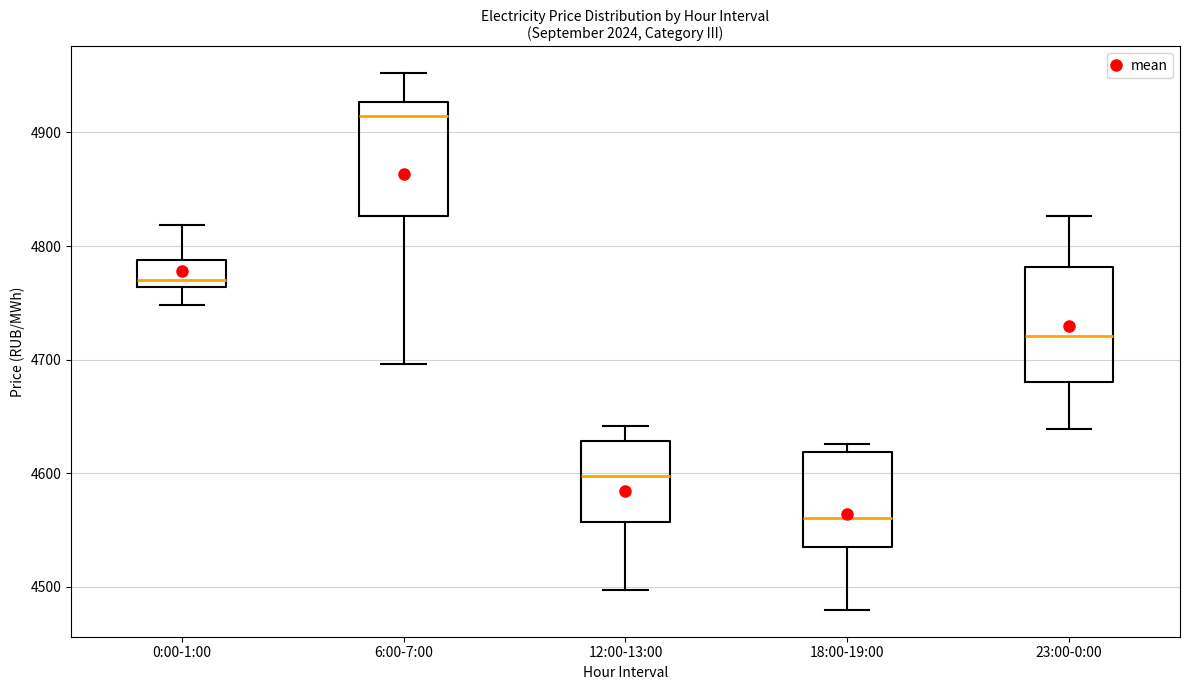

Where is the upper edge of the box for 6:00-7:00 on the y-axis? The values are not printed on the chart, so give them approximately, as read against the axis.

4930